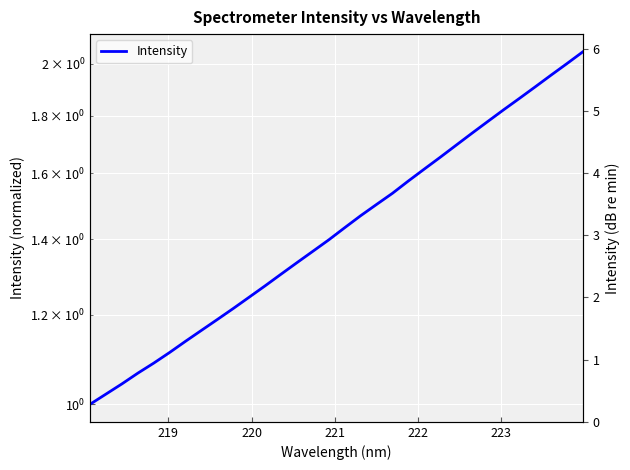

What is the label of the 6th point from the left?

223